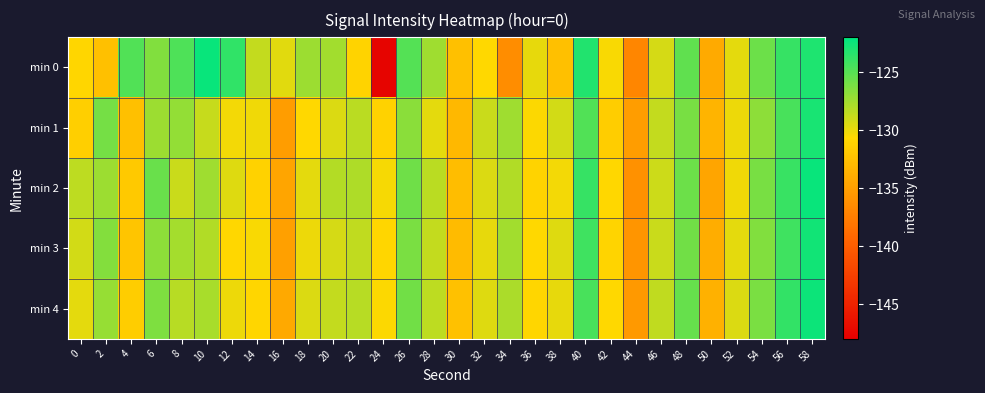

At 56, list the series in order from largest to smallest.

min 4, min 0, min 2, min 3, min 1